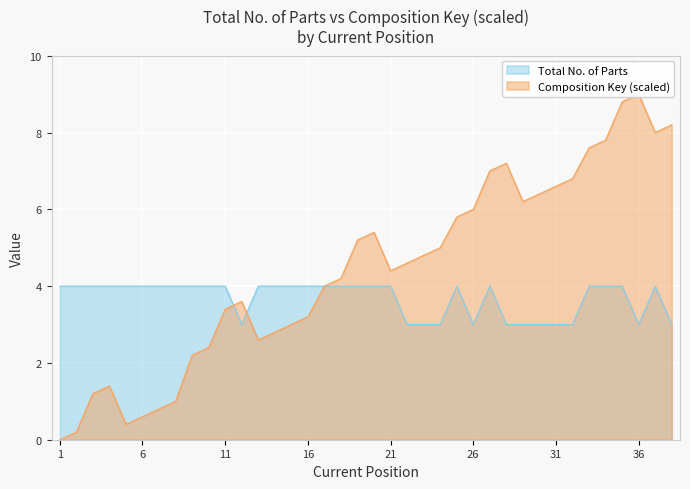

Reading left to right, extract all data points from this chart.

Total No. of Parts: 1=4.0	2=4.0	3=4.0	4=4.0	5=4.0	6=4.0	7=4.0	8=4.0	9=4.0	10=4.0	11=4.0	12=3.0	13=4.0	14=4.0	15=4.0	16=4.0	17=4.0	18=4.0	19=4.0	20=4.0	21=4.0	22=3.0	23=3.0	24=3.0	25=4.0	26=3.0	27=4.0	28=3.0	29=3.0	30=3.0	31=3.0	32=3.0	33=4.0	34=4.0	35=4.0	36=3.0	37=4.0	38=3.0
Composition Key: 1=0.0	2=0.2	3=1.2	4=1.4	5=0.4	6=0.6	7=0.8	8=1.0	9=2.2	10=2.4	11=3.4	12=3.6	13=2.6	14=2.8	15=3.0	16=3.2	17=4.0	18=4.2	19=5.2	20=5.4	21=4.4	22=4.6	23=4.8	24=5.0	25=5.8	26=6.0	27=7.0	28=7.2	29=6.2	30=6.4	31=6.6	32=6.8	33=7.6	34=7.8	35=8.8	36=9.0	37=8.0	38=8.2